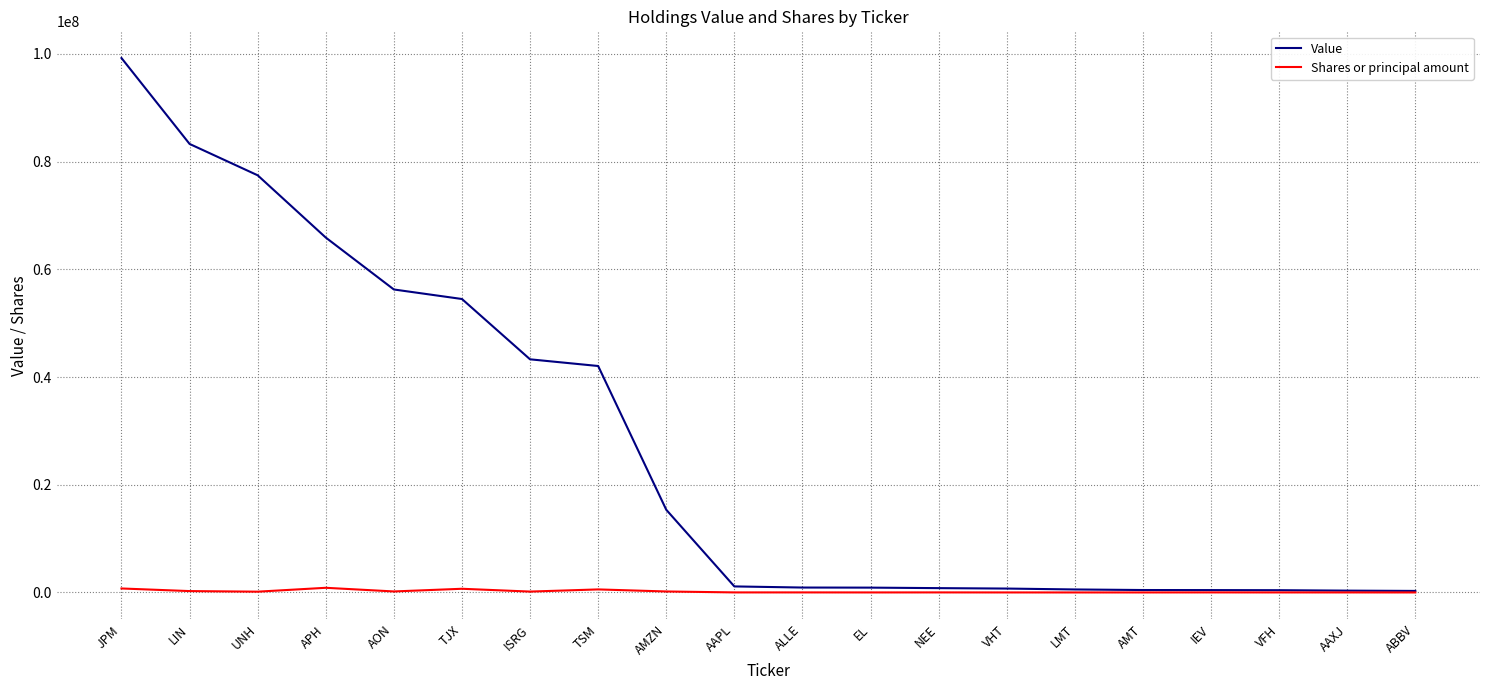

At which label does Value first exceed 1121772?

JPM